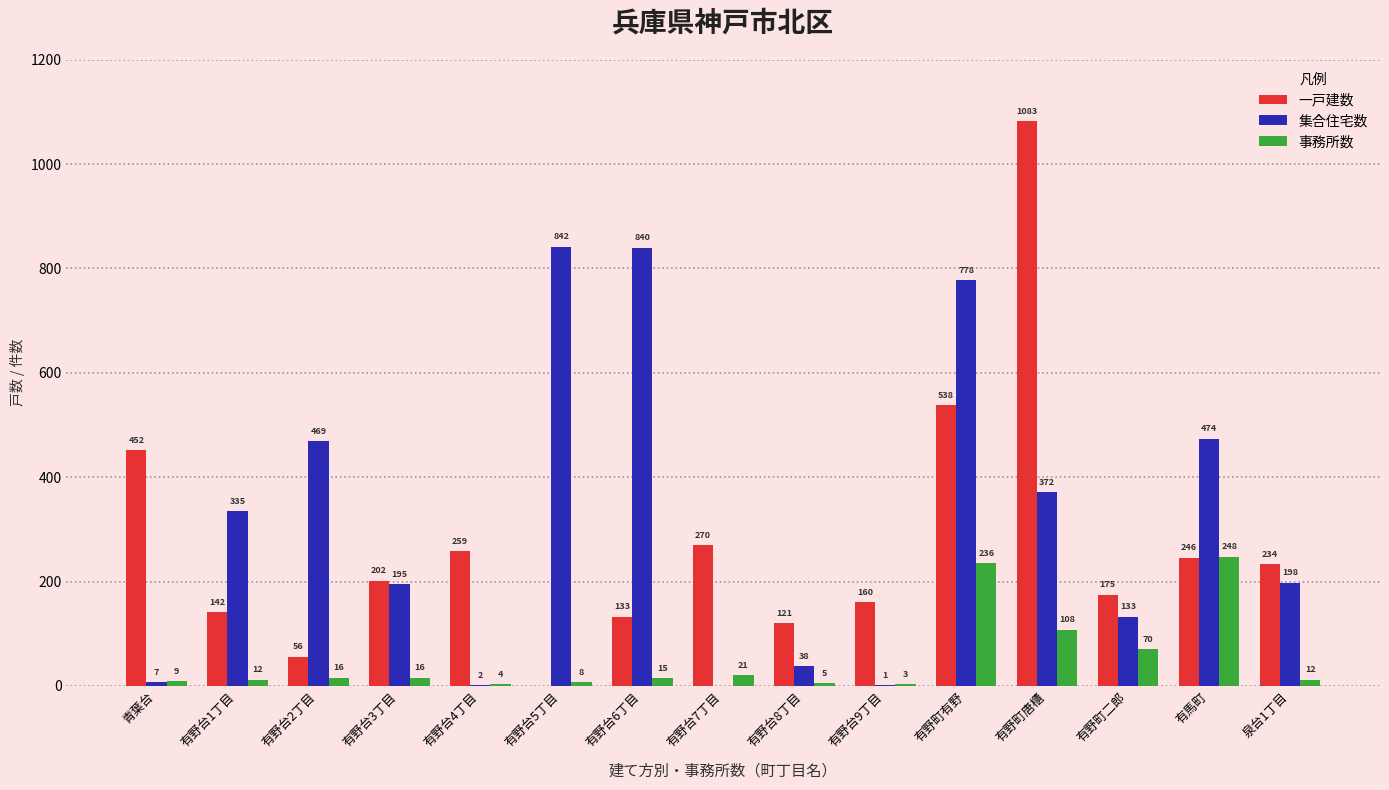

At which label does 一戸建数 reach its peak?

有野町唐櫃